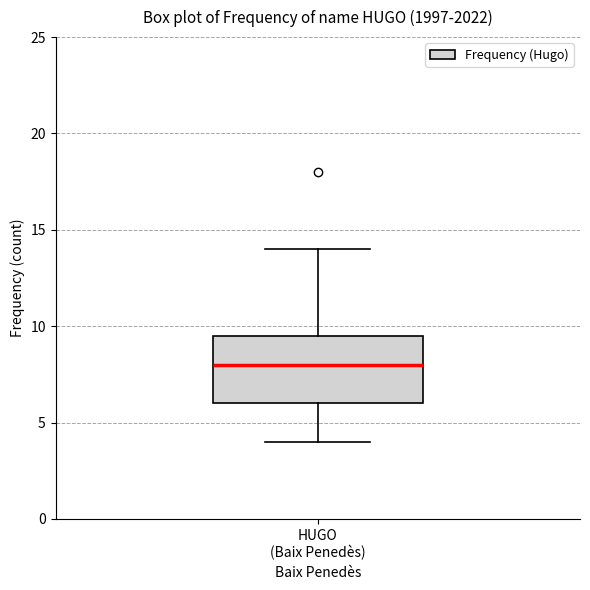

Transcribe this box plot: give where the median line is, the range the box spans, and where the two whiskers end, as read against the y-axis. The values are not printed on the chart, so give them approximately, as read against the axis.

median 8.0, box 6.0 to 9.5, whiskers 4.0 to 14.0